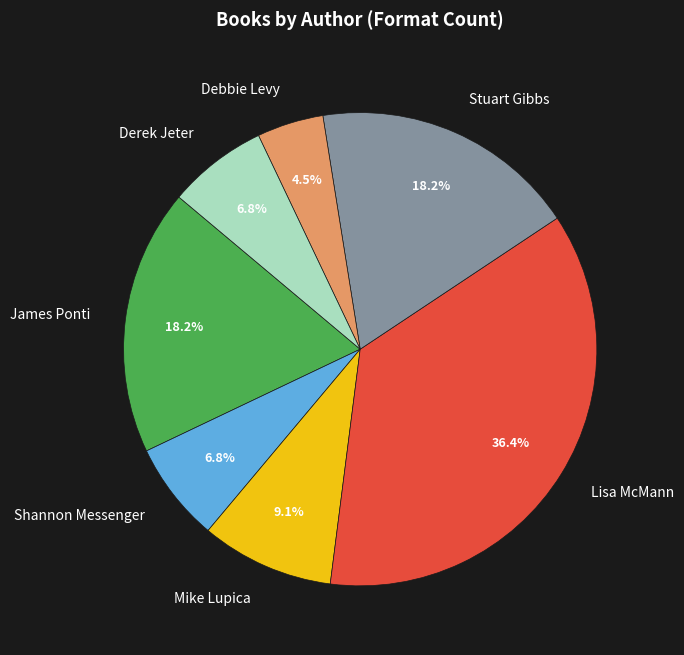

How many slices are in this pie chart?

7